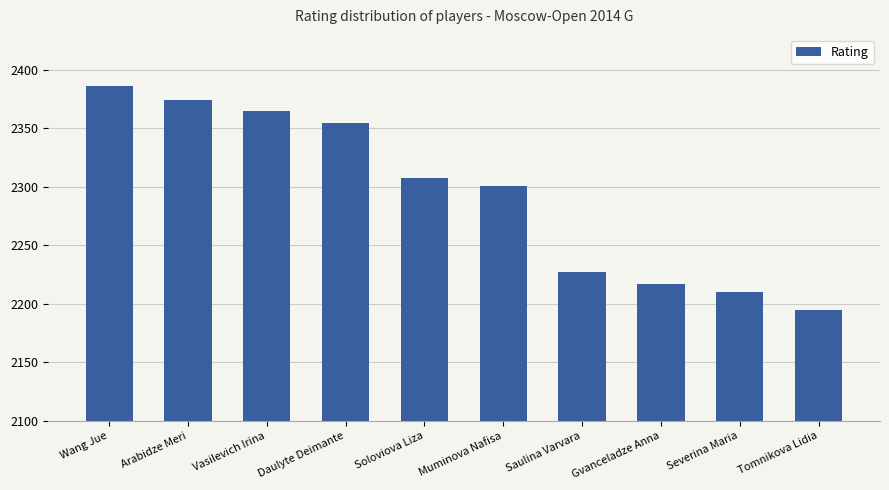

What is the label of the 4th bar from the left?

Daulyte Deimante